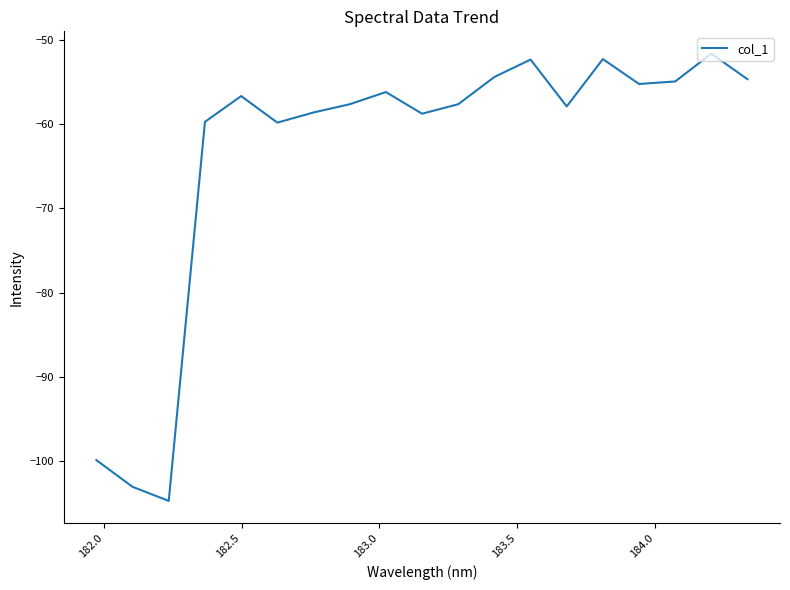

What is the minimum value shown in the chart?

-104.7